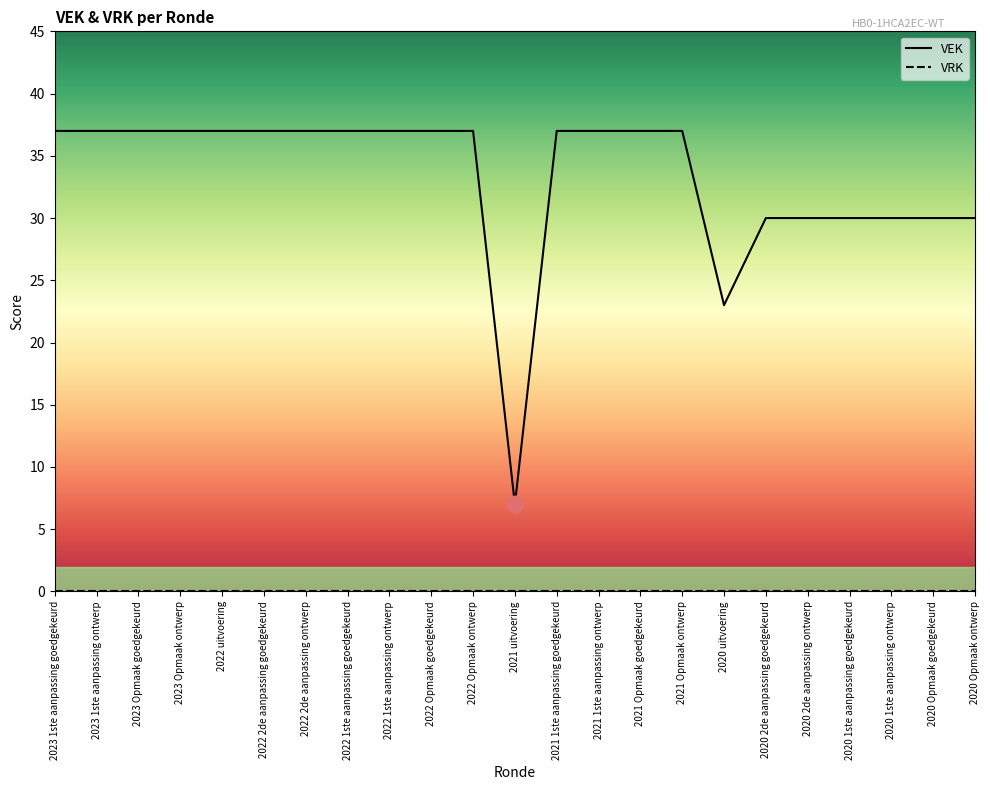

At which category does the chart reach its minimum across all series?

2023 1ste aanpassing goedgekeurd